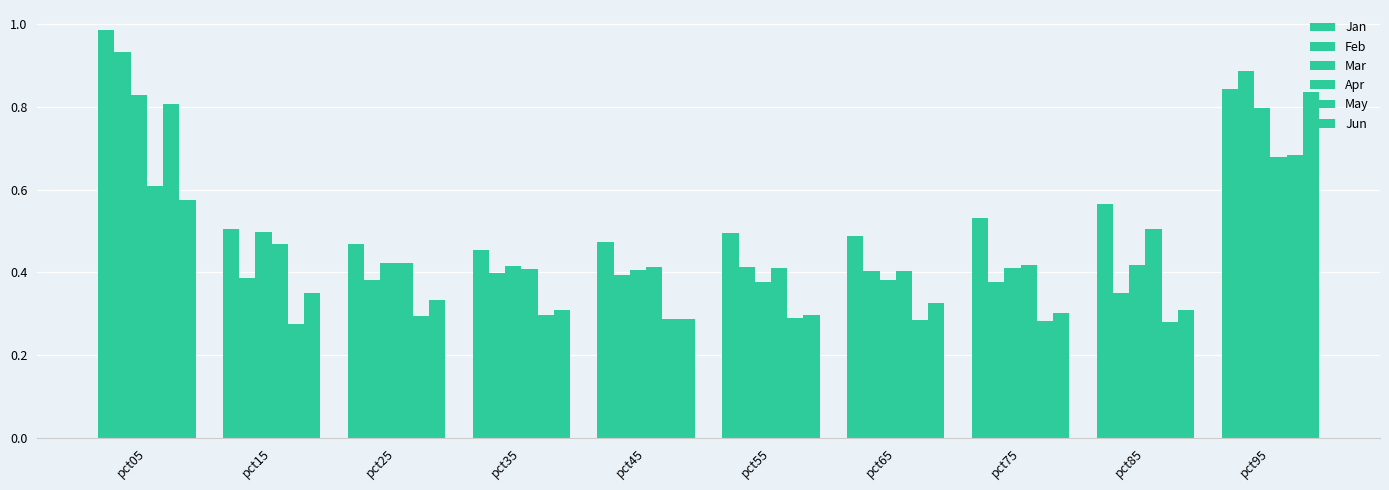

What is the approximate value of May at pct15?

0.3